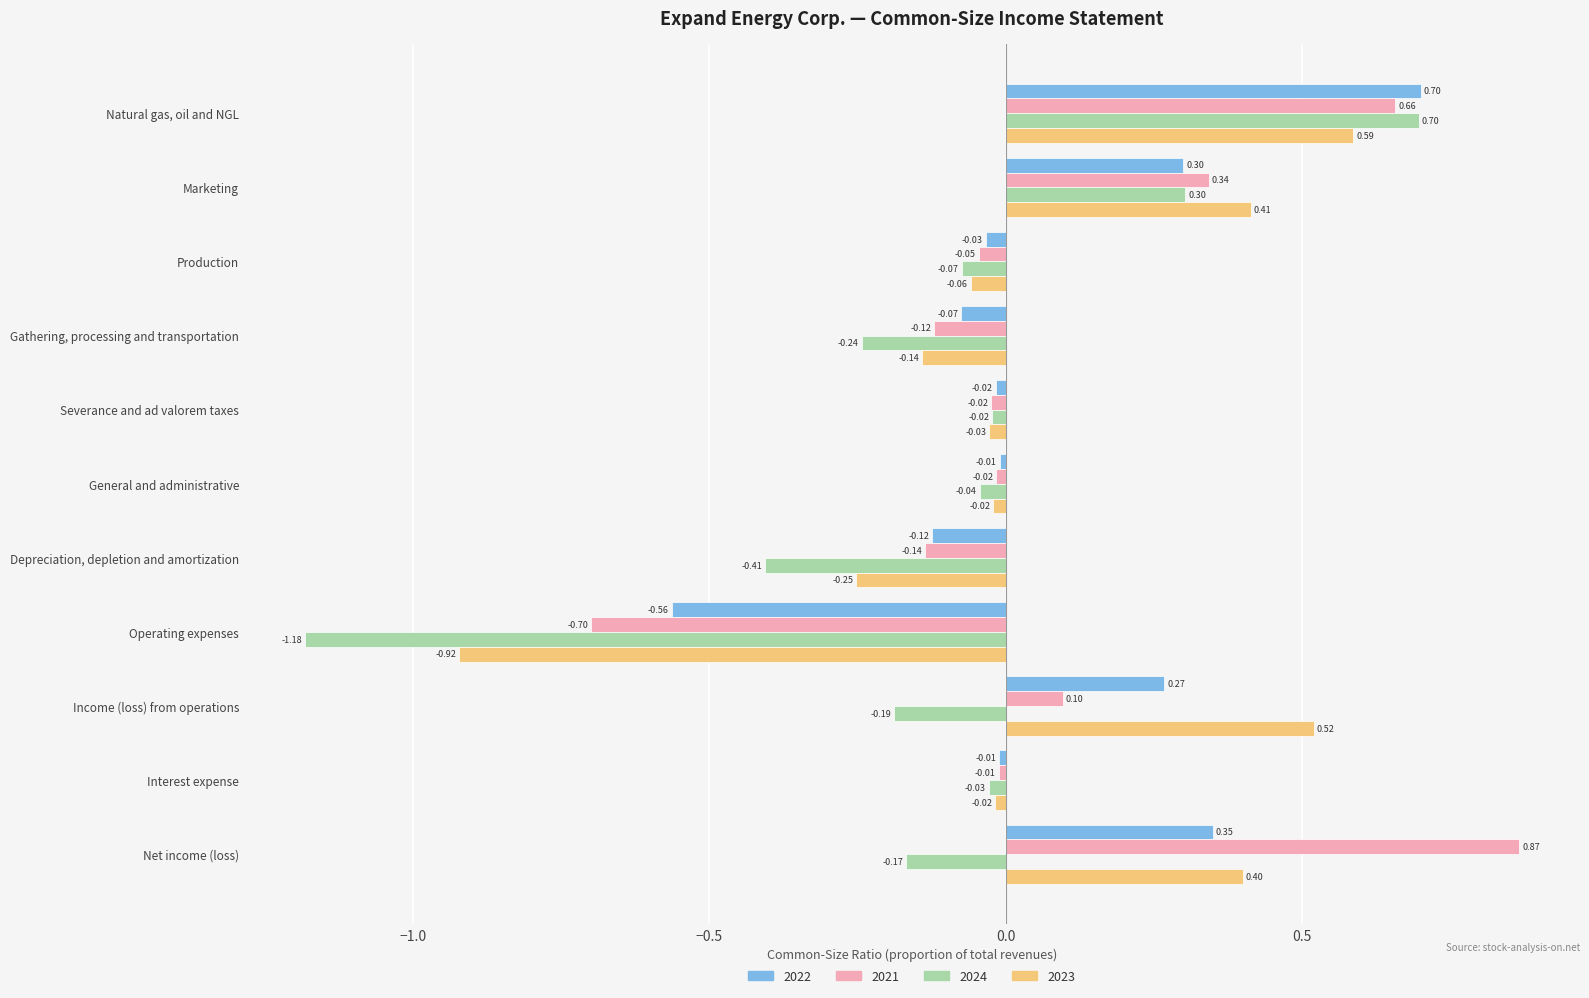

At which label is 2024 closest to 0?

Severance and ad valorem taxes